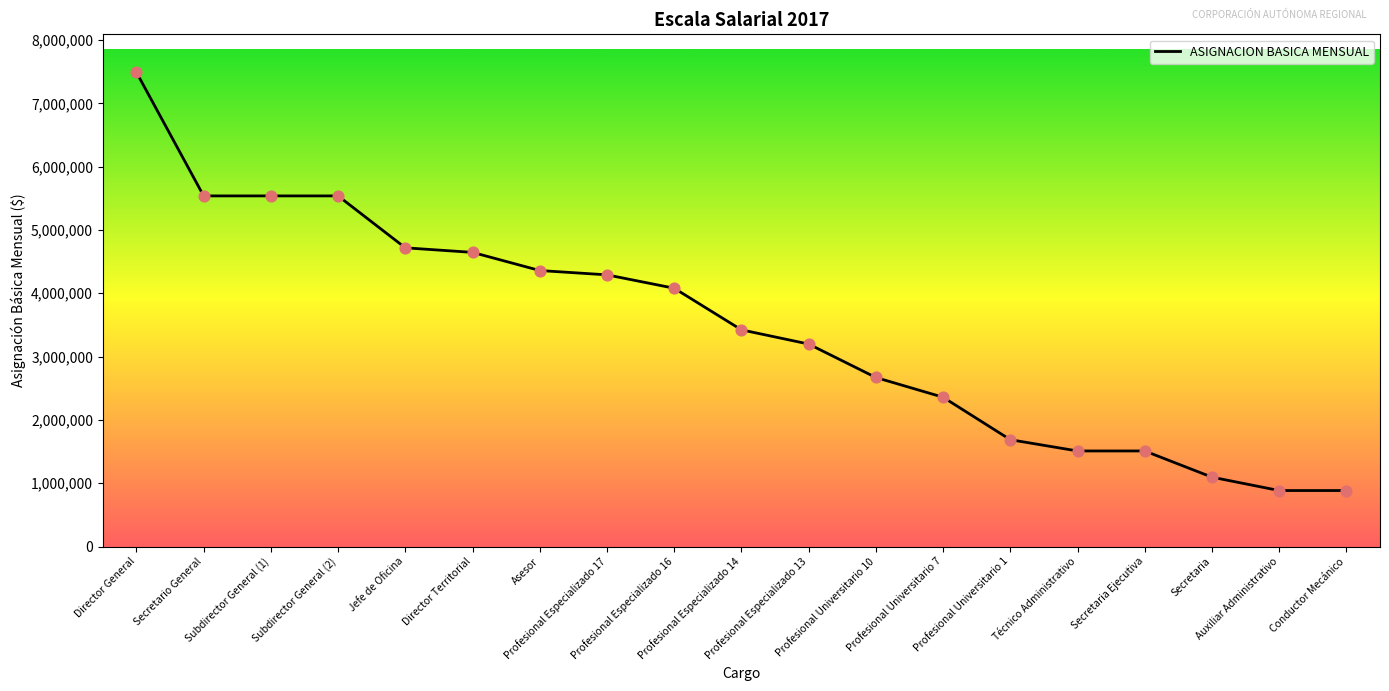

What is the change in value from Subdirector General (2) to Profesional Especializado 13?

-2339710